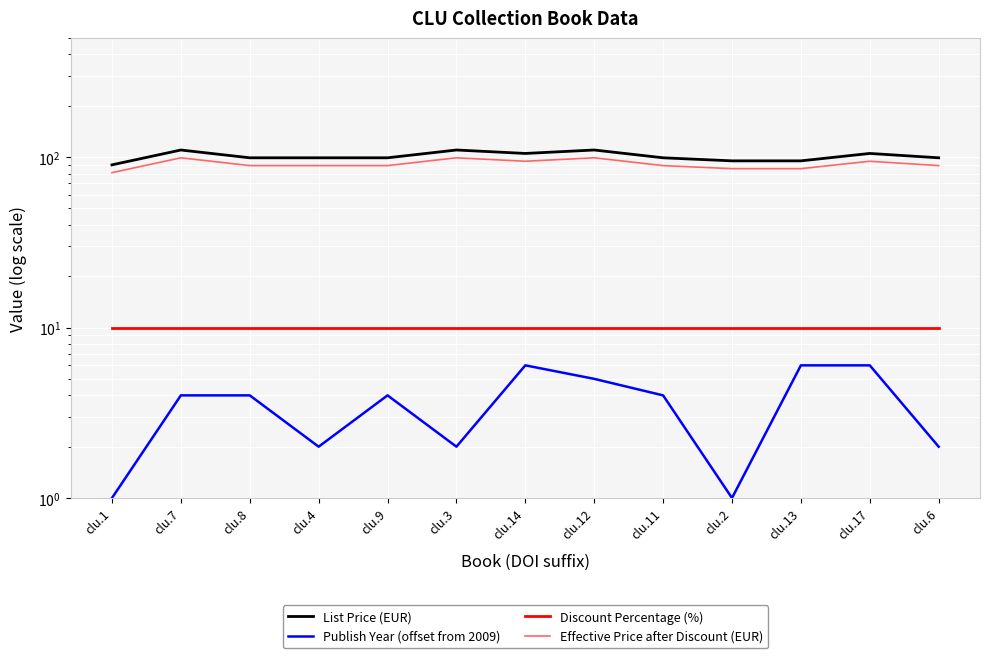

What is the label of the 2nd point from the left?

clu.7